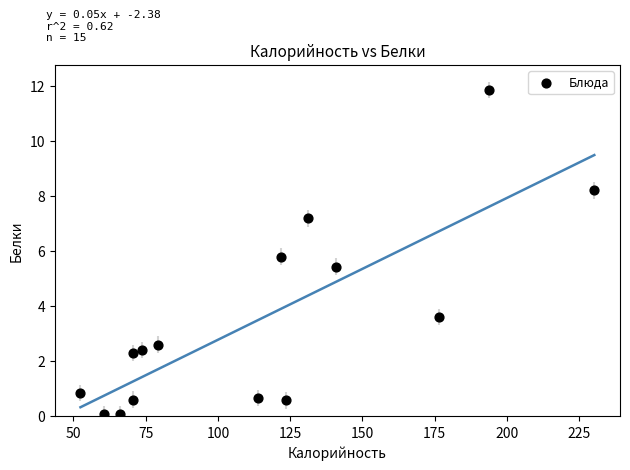

What Y value in the scatter plot is closest to 5?

5.4